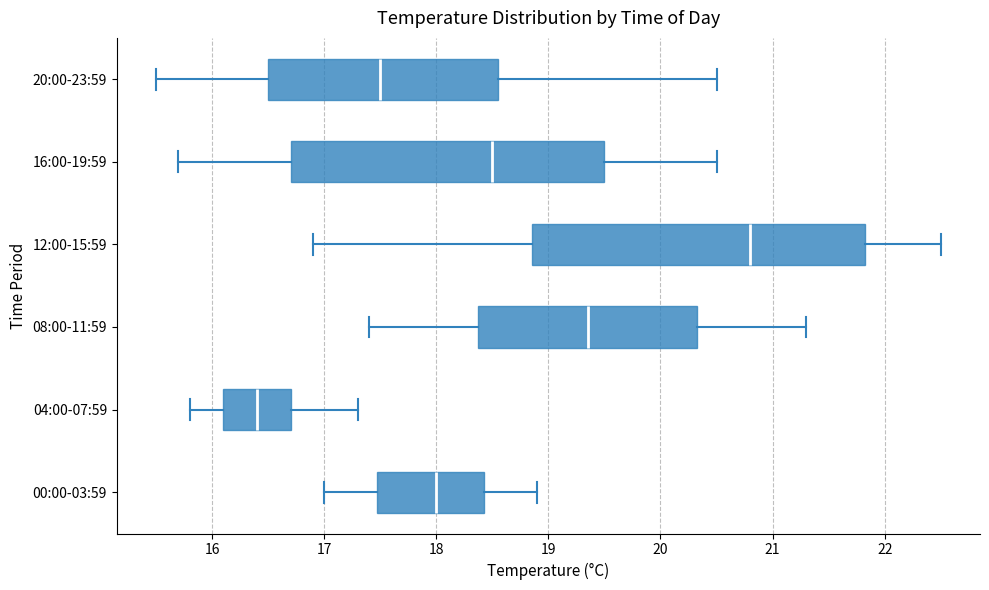

Which box has the furthest to the left median line?

04:00-07:59